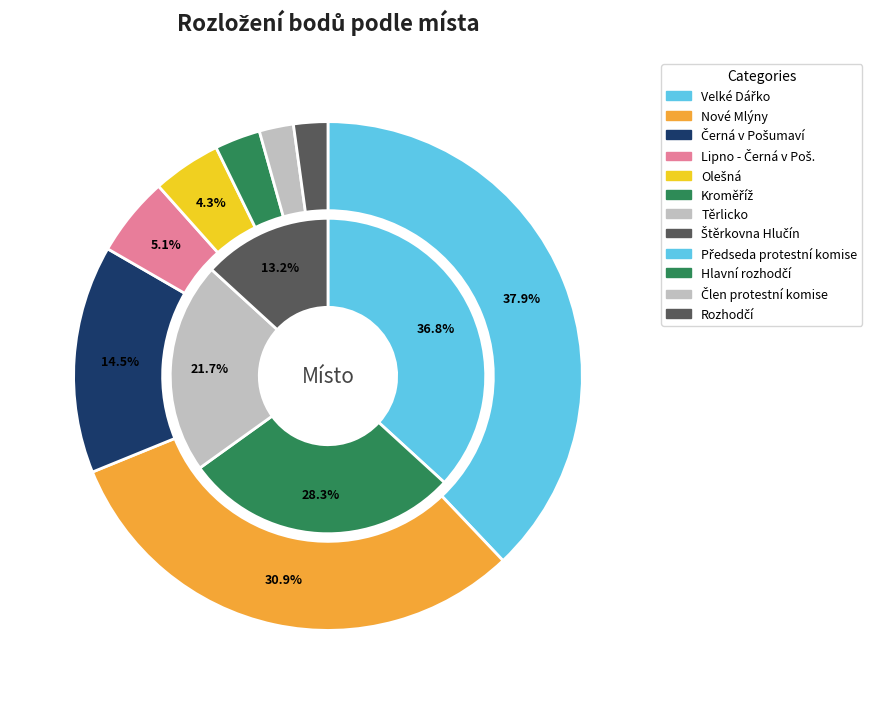

What is the largest slice in the pie chart?

Velké Dářko